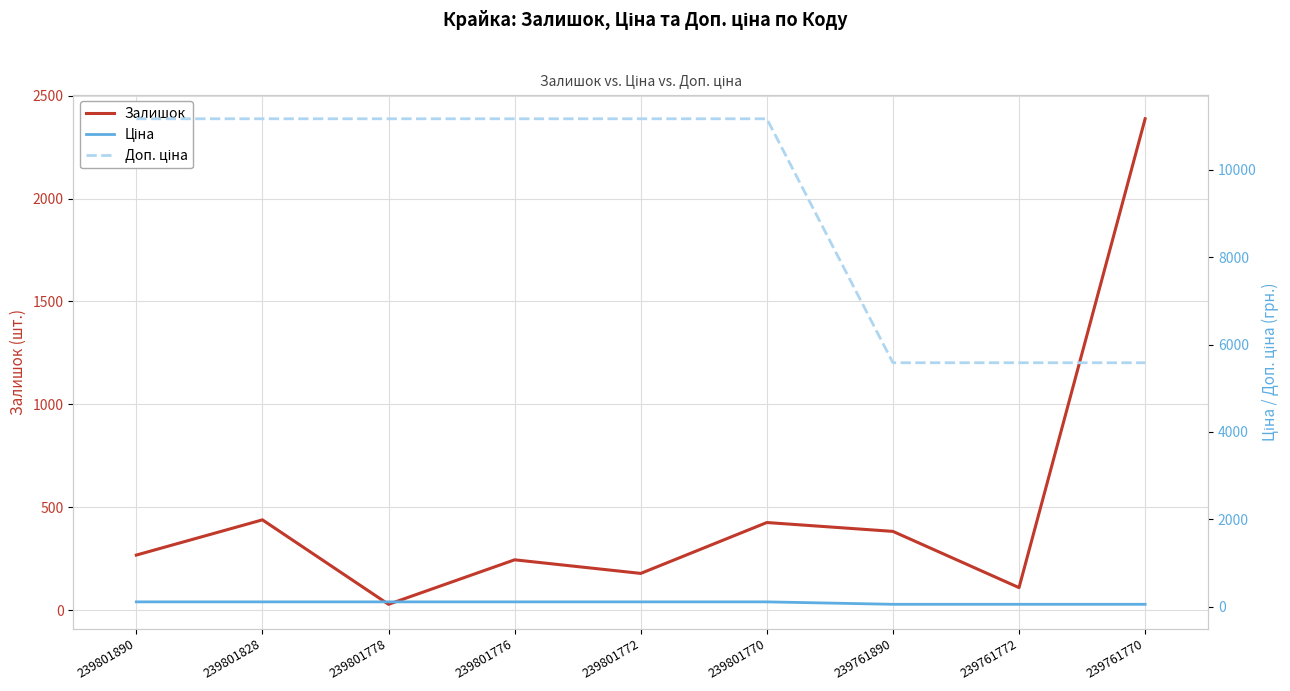

List the series in order of their peak value, highest first.

Доп. ціна, Залишок, Ціна